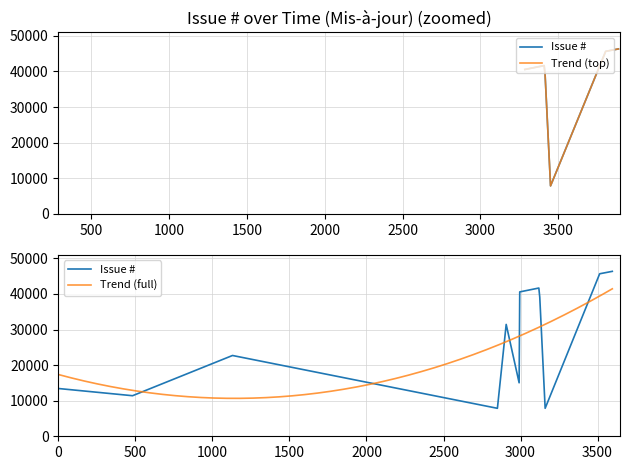

What is the difference between the maximum and second lowest values?

38481